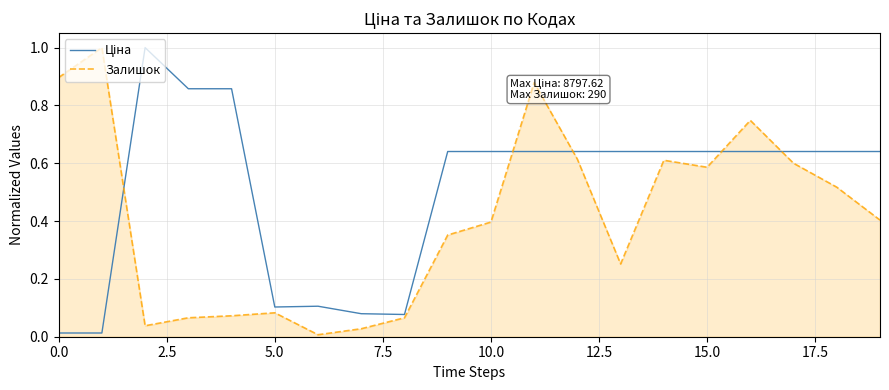

What is the difference between the maximum and minimum values in the Залишок series?

1.0